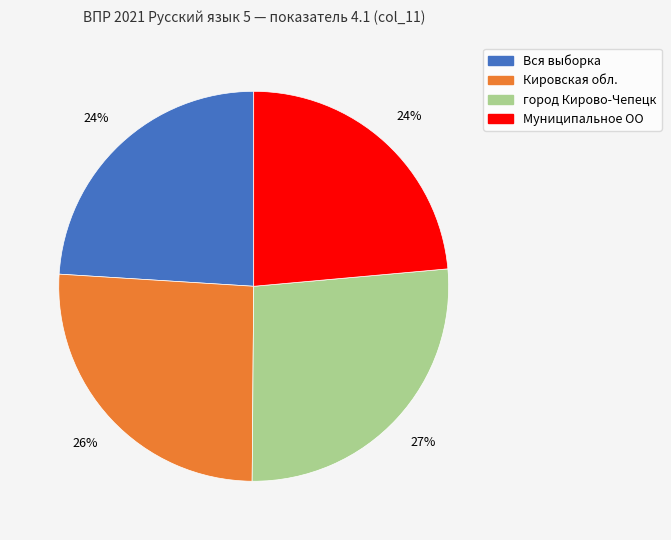

To the nearest percent, what percentage of the pie is город Кирово-Чепецк?

27%